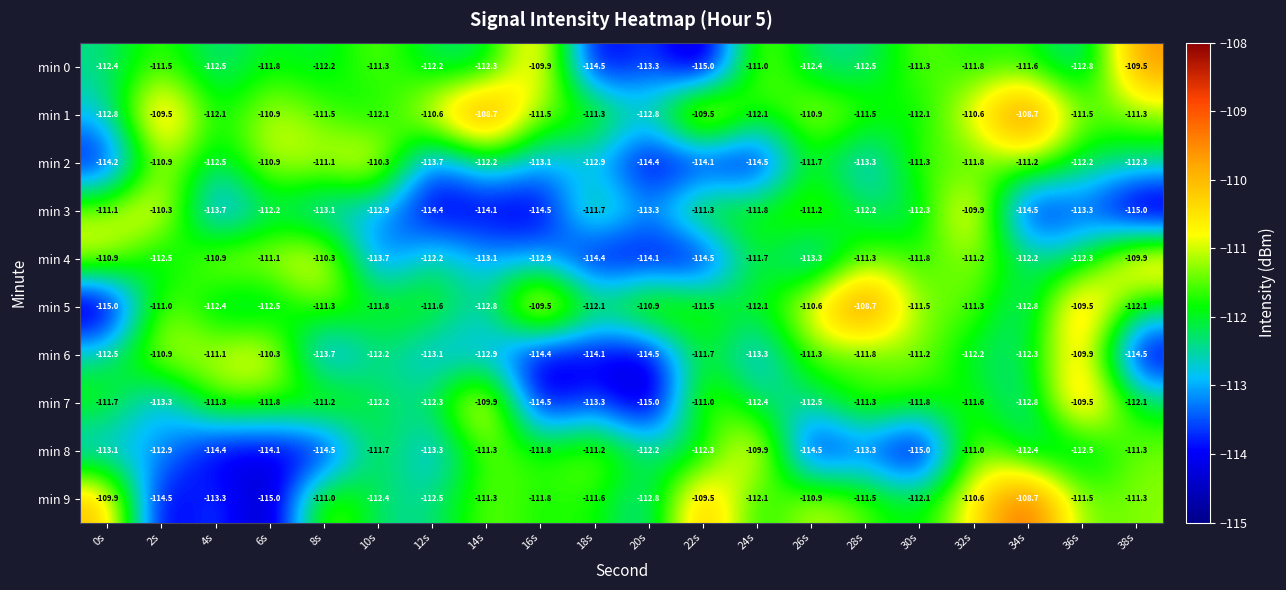

How many series are shown in this chart?

10